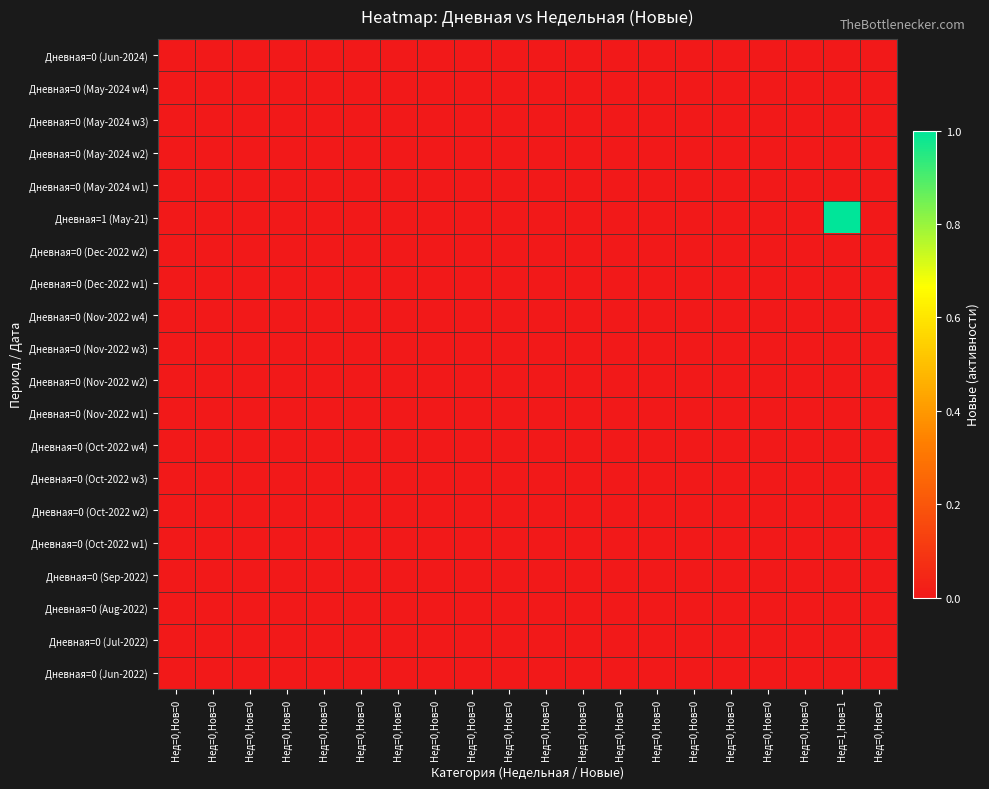

Reading right to left, transcribe all the data shown in this chart.

Дневная=0 (Jun-2024): Нед=0,Нов=0=0	Нед=1,Нов=1=0	Нед=0,Нов=0=0	Нед=0,Нов=0=0	Нед=0,Нов=0=0	Нед=0,Нов=0=0	Нед=0,Нов=0=0	Нед=0,Нов=0=0	Нед=0,Нов=0=0	Нед=0,Нов=0=0	Нед=0,Нов=0=0	Нед=0,Нов=0=0	Нед=0,Нов=0=0	Нед=0,Нов=0=0	Нед=0,Нов=0=0	Нед=0,Нов=0=0	Нед=0,Нов=0=0	Нед=0,Нов=0=0	Нед=0,Нов=0=0	Нед=0,Нов=0=0
Дневная=0 (May-2024 w4): Нед=0,Нов=0=0	Нед=1,Нов=1=0	Нед=0,Нов=0=0	Нед=0,Нов=0=0	Нед=0,Нов=0=0	Нед=0,Нов=0=0	Нед=0,Нов=0=0	Нед=0,Нов=0=0	Нед=0,Нов=0=0	Нед=0,Нов=0=0	Нед=0,Нов=0=0	Нед=0,Нов=0=0	Нед=0,Нов=0=0	Нед=0,Нов=0=0	Нед=0,Нов=0=0	Нед=0,Нов=0=0	Нед=0,Нов=0=0	Нед=0,Нов=0=0	Нед=0,Нов=0=0	Нед=0,Нов=0=0
Дневная=0 (May-2024 w3): Нед=0,Нов=0=0	Нед=1,Нов=1=0	Нед=0,Нов=0=0	Нед=0,Нов=0=0	Нед=0,Нов=0=0	Нед=0,Нов=0=0	Нед=0,Нов=0=0	Нед=0,Нов=0=0	Нед=0,Нов=0=0	Нед=0,Нов=0=0	Нед=0,Нов=0=0	Нед=0,Нов=0=0	Нед=0,Нов=0=0	Нед=0,Нов=0=0	Нед=0,Нов=0=0	Нед=0,Нов=0=0	Нед=0,Нов=0=0	Нед=0,Нов=0=0	Нед=0,Нов=0=0	Нед=0,Нов=0=0
Дневная=0 (May-2024 w2): Нед=0,Нов=0=0	Нед=1,Нов=1=0	Нед=0,Нов=0=0	Нед=0,Нов=0=0	Нед=0,Нов=0=0	Нед=0,Нов=0=0	Нед=0,Нов=0=0	Нед=0,Нов=0=0	Нед=0,Нов=0=0	Нед=0,Нов=0=0	Нед=0,Нов=0=0	Нед=0,Нов=0=0	Нед=0,Нов=0=0	Нед=0,Нов=0=0	Нед=0,Нов=0=0	Нед=0,Нов=0=0	Нед=0,Нов=0=0	Нед=0,Нов=0=0	Нед=0,Нов=0=0	Нед=0,Нов=0=0
Дневная=0 (May-2024 w1): Нед=0,Нов=0=0	Нед=1,Нов=1=0	Нед=0,Нов=0=0	Нед=0,Нов=0=0	Нед=0,Нов=0=0	Нед=0,Нов=0=0	Нед=0,Нов=0=0	Нед=0,Нов=0=0	Нед=0,Нов=0=0	Нед=0,Нов=0=0	Нед=0,Нов=0=0	Нед=0,Нов=0=0	Нед=0,Нов=0=0	Нед=0,Нов=0=0	Нед=0,Нов=0=0	Нед=0,Нов=0=0	Нед=0,Нов=0=0	Нед=0,Нов=0=0	Нед=0,Нов=0=0	Нед=0,Нов=0=0
Дневная=1 (May-21): Нед=0,Нов=0=0	Нед=1,Нов=1=1	Нед=0,Нов=0=0	Нед=0,Нов=0=0	Нед=0,Нов=0=0	Нед=0,Нов=0=0	Нед=0,Нов=0=0	Нед=0,Нов=0=0	Нед=0,Нов=0=0	Нед=0,Нов=0=0	Нед=0,Нов=0=0	Нед=0,Нов=0=0	Нед=0,Нов=0=0	Нед=0,Нов=0=0	Нед=0,Нов=0=0	Нед=0,Нов=0=0	Нед=0,Нов=0=0	Нед=0,Нов=0=0	Нед=0,Нов=0=0	Нед=0,Нов=0=0
Дневная=0 (Dec-2022 w2): Нед=0,Нов=0=0	Нед=1,Нов=1=0	Нед=0,Нов=0=0	Нед=0,Нов=0=0	Нед=0,Нов=0=0	Нед=0,Нов=0=0	Нед=0,Нов=0=0	Нед=0,Нов=0=0	Нед=0,Нов=0=0	Нед=0,Нов=0=0	Нед=0,Нов=0=0	Нед=0,Нов=0=0	Нед=0,Нов=0=0	Нед=0,Нов=0=0	Нед=0,Нов=0=0	Нед=0,Нов=0=0	Нед=0,Нов=0=0	Нед=0,Нов=0=0	Нед=0,Нов=0=0	Нед=0,Нов=0=0
Дневная=0 (Dec-2022 w1): Нед=0,Нов=0=0	Нед=1,Нов=1=0	Нед=0,Нов=0=0	Нед=0,Нов=0=0	Нед=0,Нов=0=0	Нед=0,Нов=0=0	Нед=0,Нов=0=0	Нед=0,Нов=0=0	Нед=0,Нов=0=0	Нед=0,Нов=0=0	Нед=0,Нов=0=0	Нед=0,Нов=0=0	Нед=0,Нов=0=0	Нед=0,Нов=0=0	Нед=0,Нов=0=0	Нед=0,Нов=0=0	Нед=0,Нов=0=0	Нед=0,Нов=0=0	Нед=0,Нов=0=0	Нед=0,Нов=0=0
Дневная=0 (Nov-2022 w4): Нед=0,Нов=0=0	Нед=1,Нов=1=0	Нед=0,Нов=0=0	Нед=0,Нов=0=0	Нед=0,Нов=0=0	Нед=0,Нов=0=0	Нед=0,Нов=0=0	Нед=0,Нов=0=0	Нед=0,Нов=0=0	Нед=0,Нов=0=0	Нед=0,Нов=0=0	Нед=0,Нов=0=0	Нед=0,Нов=0=0	Нед=0,Нов=0=0	Нед=0,Нов=0=0	Нед=0,Нов=0=0	Нед=0,Нов=0=0	Нед=0,Нов=0=0	Нед=0,Нов=0=0	Нед=0,Нов=0=0
Дневная=0 (Nov-2022 w3): Нед=0,Нов=0=0	Нед=1,Нов=1=0	Нед=0,Нов=0=0	Нед=0,Нов=0=0	Нед=0,Нов=0=0	Нед=0,Нов=0=0	Нед=0,Нов=0=0	Нед=0,Нов=0=0	Нед=0,Нов=0=0	Нед=0,Нов=0=0	Нед=0,Нов=0=0	Нед=0,Нов=0=0	Нед=0,Нов=0=0	Нед=0,Нов=0=0	Нед=0,Нов=0=0	Нед=0,Нов=0=0	Нед=0,Нов=0=0	Нед=0,Нов=0=0	Нед=0,Нов=0=0	Нед=0,Нов=0=0
Дневная=0 (Nov-2022 w2): Нед=0,Нов=0=0	Нед=1,Нов=1=0	Нед=0,Нов=0=0	Нед=0,Нов=0=0	Нед=0,Нов=0=0	Нед=0,Нов=0=0	Нед=0,Нов=0=0	Нед=0,Нов=0=0	Нед=0,Нов=0=0	Нед=0,Нов=0=0	Нед=0,Нов=0=0	Нед=0,Нов=0=0	Нед=0,Нов=0=0	Нед=0,Нов=0=0	Нед=0,Нов=0=0	Нед=0,Нов=0=0	Нед=0,Нов=0=0	Нед=0,Нов=0=0	Нед=0,Нов=0=0	Нед=0,Нов=0=0
Дневная=0 (Nov-2022 w1): Нед=0,Нов=0=0	Нед=1,Нов=1=0	Нед=0,Нов=0=0	Нед=0,Нов=0=0	Нед=0,Нов=0=0	Нед=0,Нов=0=0	Нед=0,Нов=0=0	Нед=0,Нов=0=0	Нед=0,Нов=0=0	Нед=0,Нов=0=0	Нед=0,Нов=0=0	Нед=0,Нов=0=0	Нед=0,Нов=0=0	Нед=0,Нов=0=0	Нед=0,Нов=0=0	Нед=0,Нов=0=0	Нед=0,Нов=0=0	Нед=0,Нов=0=0	Нед=0,Нов=0=0	Нед=0,Нов=0=0
Дневная=0 (Oct-2022 w4): Нед=0,Нов=0=0	Нед=1,Нов=1=0	Нед=0,Нов=0=0	Нед=0,Нов=0=0	Нед=0,Нов=0=0	Нед=0,Нов=0=0	Нед=0,Нов=0=0	Нед=0,Нов=0=0	Нед=0,Нов=0=0	Нед=0,Нов=0=0	Нед=0,Нов=0=0	Нед=0,Нов=0=0	Нед=0,Нов=0=0	Нед=0,Нов=0=0	Нед=0,Нов=0=0	Нед=0,Нов=0=0	Нед=0,Нов=0=0	Нед=0,Нов=0=0	Нед=0,Нов=0=0	Нед=0,Нов=0=0
Дневная=0 (Oct-2022 w3): Нед=0,Нов=0=0	Нед=1,Нов=1=0	Нед=0,Нов=0=0	Нед=0,Нов=0=0	Нед=0,Нов=0=0	Нед=0,Нов=0=0	Нед=0,Нов=0=0	Нед=0,Нов=0=0	Нед=0,Нов=0=0	Нед=0,Нов=0=0	Нед=0,Нов=0=0	Нед=0,Нов=0=0	Нед=0,Нов=0=0	Нед=0,Нов=0=0	Нед=0,Нов=0=0	Нед=0,Нов=0=0	Нед=0,Нов=0=0	Нед=0,Нов=0=0	Нед=0,Нов=0=0	Нед=0,Нов=0=0
Дневная=0 (Oct-2022 w2): Нед=0,Нов=0=0	Нед=1,Нов=1=0	Нед=0,Нов=0=0	Нед=0,Нов=0=0	Нед=0,Нов=0=0	Нед=0,Нов=0=0	Нед=0,Нов=0=0	Нед=0,Нов=0=0	Нед=0,Нов=0=0	Нед=0,Нов=0=0	Нед=0,Нов=0=0	Нед=0,Нов=0=0	Нед=0,Нов=0=0	Нед=0,Нов=0=0	Нед=0,Нов=0=0	Нед=0,Нов=0=0	Нед=0,Нов=0=0	Нед=0,Нов=0=0	Нед=0,Нов=0=0	Нед=0,Нов=0=0
Дневная=0 (Oct-2022 w1): Нед=0,Нов=0=0	Нед=1,Нов=1=0	Нед=0,Нов=0=0	Нед=0,Нов=0=0	Нед=0,Нов=0=0	Нед=0,Нов=0=0	Нед=0,Нов=0=0	Нед=0,Нов=0=0	Нед=0,Нов=0=0	Нед=0,Нов=0=0	Нед=0,Нов=0=0	Нед=0,Нов=0=0	Нед=0,Нов=0=0	Нед=0,Нов=0=0	Нед=0,Нов=0=0	Нед=0,Нов=0=0	Нед=0,Нов=0=0	Нед=0,Нов=0=0	Нед=0,Нов=0=0	Нед=0,Нов=0=0
Дневная=0 (Sep-2022): Нед=0,Нов=0=0	Нед=1,Нов=1=0	Нед=0,Нов=0=0	Нед=0,Нов=0=0	Нед=0,Нов=0=0	Нед=0,Нов=0=0	Нед=0,Нов=0=0	Нед=0,Нов=0=0	Нед=0,Нов=0=0	Нед=0,Нов=0=0	Нед=0,Нов=0=0	Нед=0,Нов=0=0	Нед=0,Нов=0=0	Нед=0,Нов=0=0	Нед=0,Нов=0=0	Нед=0,Нов=0=0	Нед=0,Нов=0=0	Нед=0,Нов=0=0	Нед=0,Нов=0=0	Нед=0,Нов=0=0
Дневная=0 (Aug-2022): Нед=0,Нов=0=0	Нед=1,Нов=1=0	Нед=0,Нов=0=0	Нед=0,Нов=0=0	Нед=0,Нов=0=0	Нед=0,Нов=0=0	Нед=0,Нов=0=0	Нед=0,Нов=0=0	Нед=0,Нов=0=0	Нед=0,Нов=0=0	Нед=0,Нов=0=0	Нед=0,Нов=0=0	Нед=0,Нов=0=0	Нед=0,Нов=0=0	Нед=0,Нов=0=0	Нед=0,Нов=0=0	Нед=0,Нов=0=0	Нед=0,Нов=0=0	Нед=0,Нов=0=0	Нед=0,Нов=0=0
Дневная=0 (Jul-2022): Нед=0,Нов=0=0	Нед=1,Нов=1=0	Нед=0,Нов=0=0	Нед=0,Нов=0=0	Нед=0,Нов=0=0	Нед=0,Нов=0=0	Нед=0,Нов=0=0	Нед=0,Нов=0=0	Нед=0,Нов=0=0	Нед=0,Нов=0=0	Нед=0,Нов=0=0	Нед=0,Нов=0=0	Нед=0,Нов=0=0	Нед=0,Нов=0=0	Нед=0,Нов=0=0	Нед=0,Нов=0=0	Нед=0,Нов=0=0	Нед=0,Нов=0=0	Нед=0,Нов=0=0	Нед=0,Нов=0=0
Дневная=0 (Jun-2022): Нед=0,Нов=0=0	Нед=1,Нов=1=0	Нед=0,Нов=0=0	Нед=0,Нов=0=0	Нед=0,Нов=0=0	Нед=0,Нов=0=0	Нед=0,Нов=0=0	Нед=0,Нов=0=0	Нед=0,Нов=0=0	Нед=0,Нов=0=0	Нед=0,Нов=0=0	Нед=0,Нов=0=0	Нед=0,Нов=0=0	Нед=0,Нов=0=0	Нед=0,Нов=0=0	Нед=0,Нов=0=0	Нед=0,Нов=0=0	Нед=0,Нов=0=0	Нед=0,Нов=0=0	Нед=0,Нов=0=0